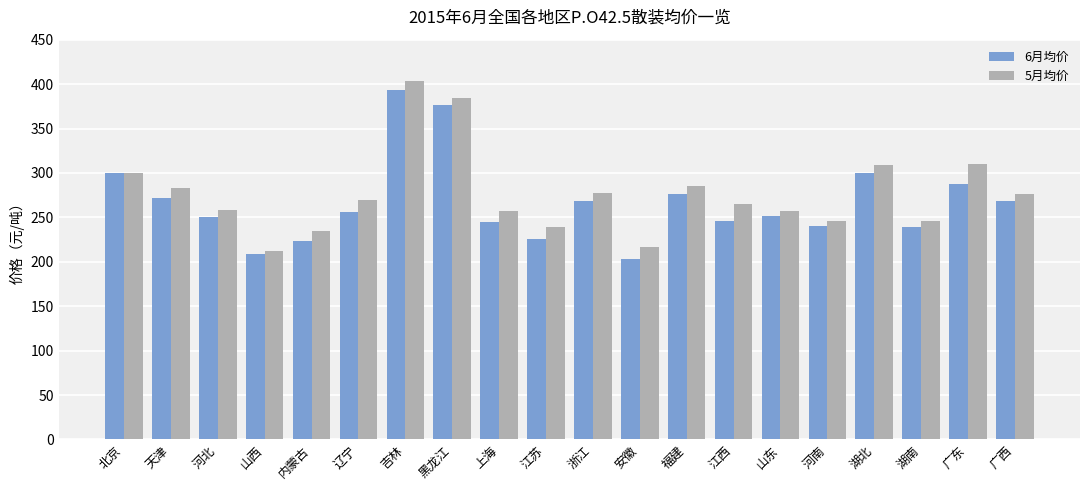

Read the 5月均价 value at 北京, to the nearest 5.

300